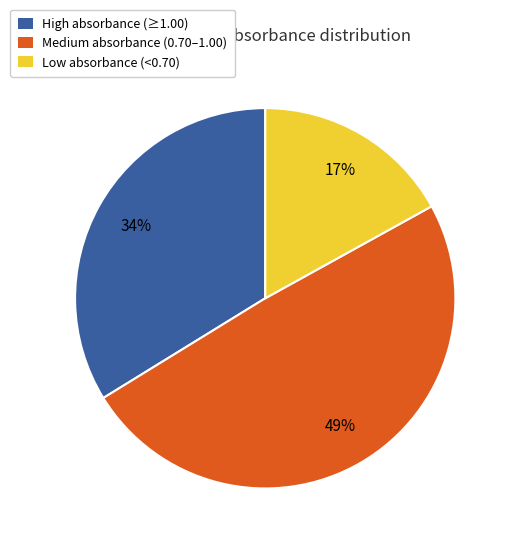

To the nearest percent, what is the average slice percentage?

33%